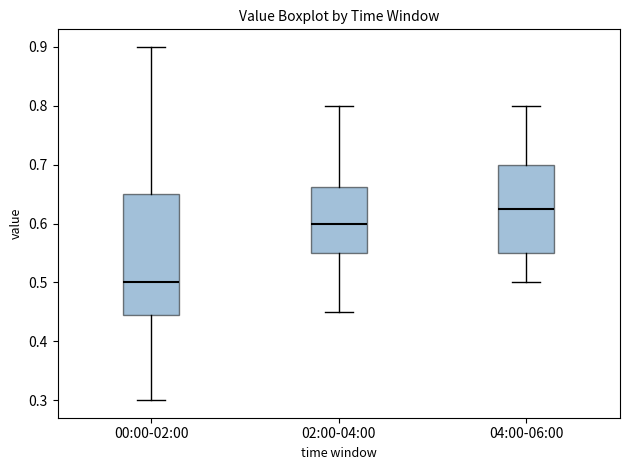

Reading left to right, read every box against the y-axis: the position of its median line, the range the box covers, and the ends of its whiskers. The values are not printed on the chart, so give them approximately, as read against the axis.

00:00-02:00: median 0.50, box 0.45 to 0.65, whiskers 0.30 to 0.90
02:00-04:00: median 0.60, box 0.55 to 0.66, whiskers 0.45 to 0.80
04:00-06:00: median 0.63, box 0.55 to 0.70, whiskers 0.50 to 0.80